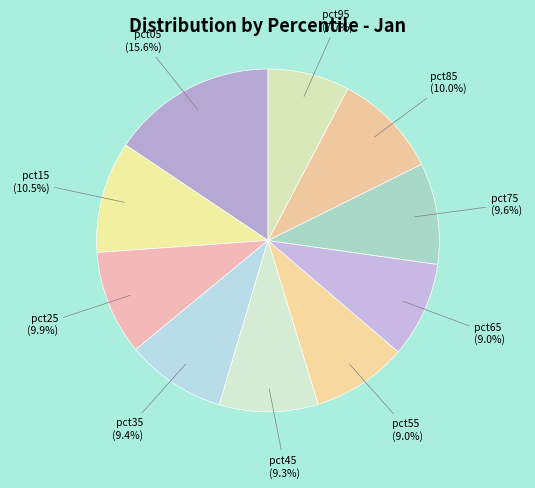

What percentage is NOT represented by pct25?

90.1%